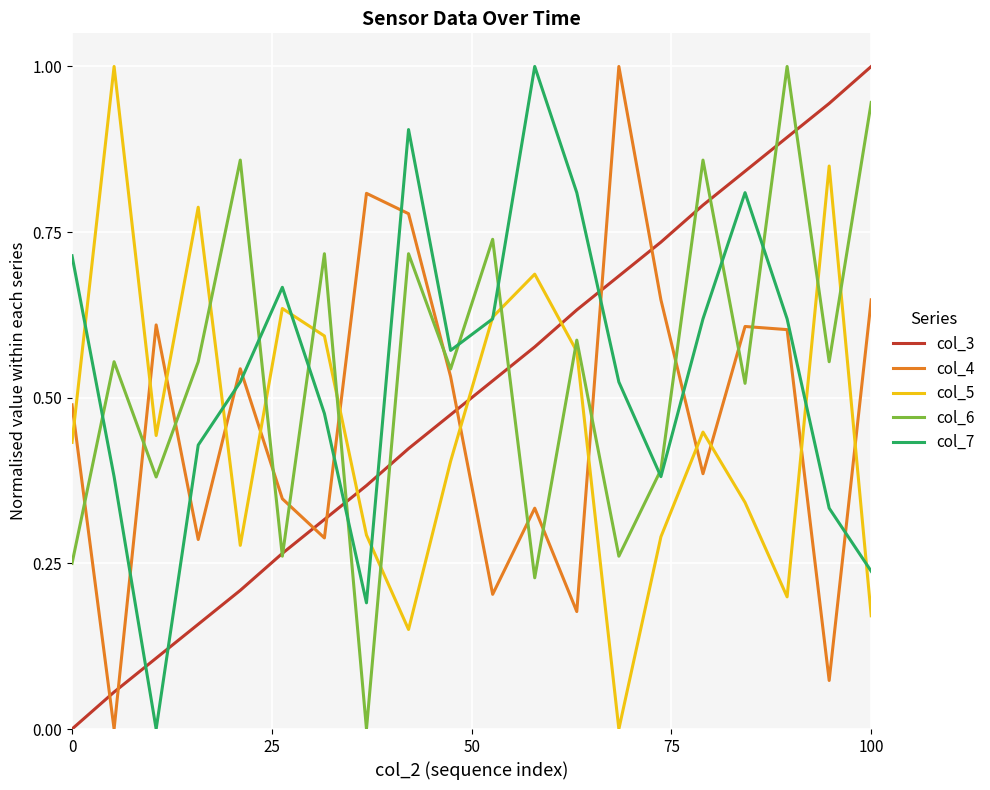

At how many categories does at least one series exceed 0?

20